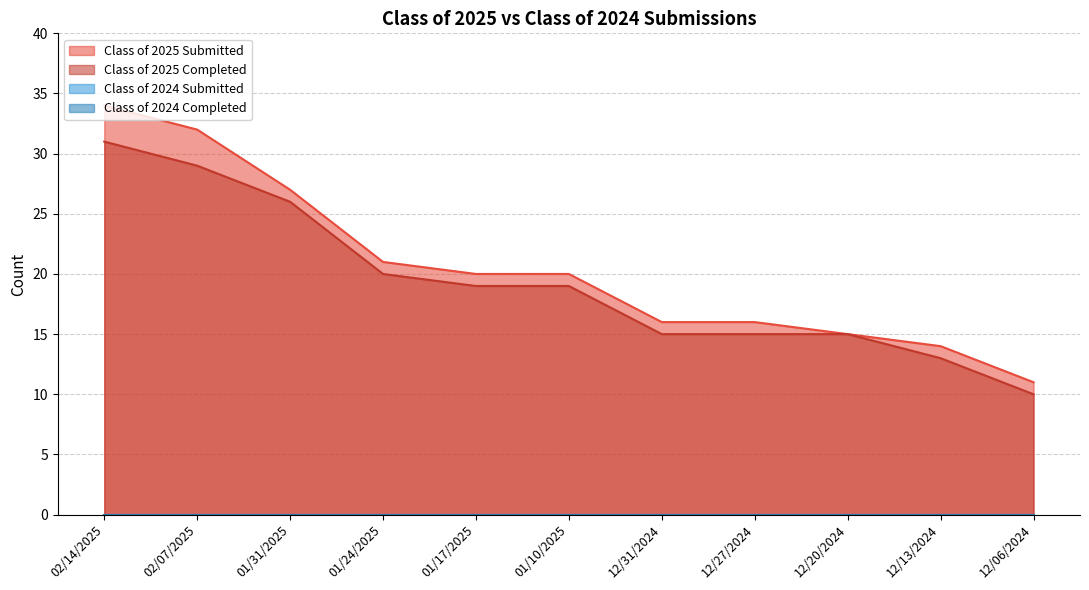

Does the chart have visible grid lines?

Yes